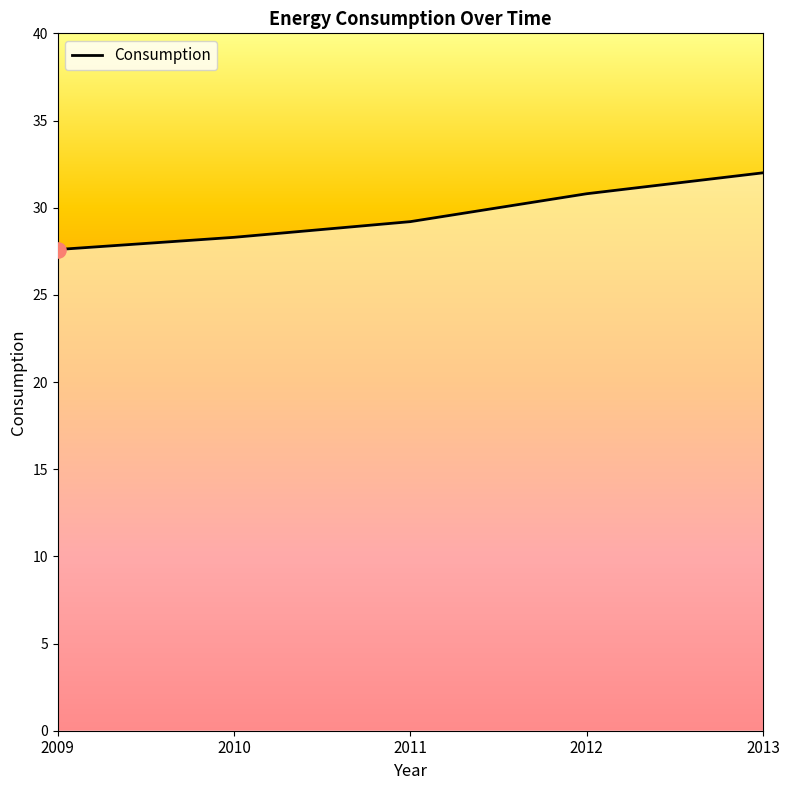

What is the change in value from 2011 to 2012?

+1.6